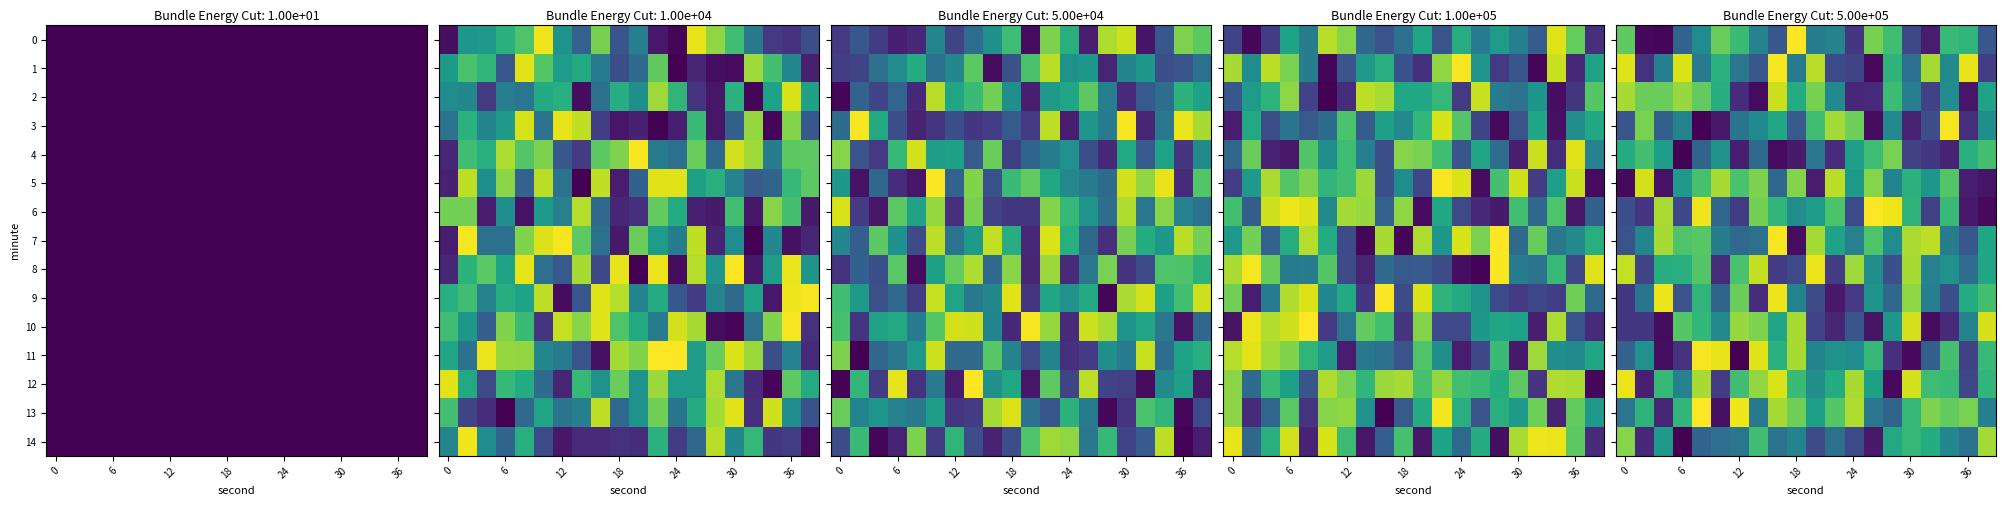

What is the greatest value displayed?

-195.8